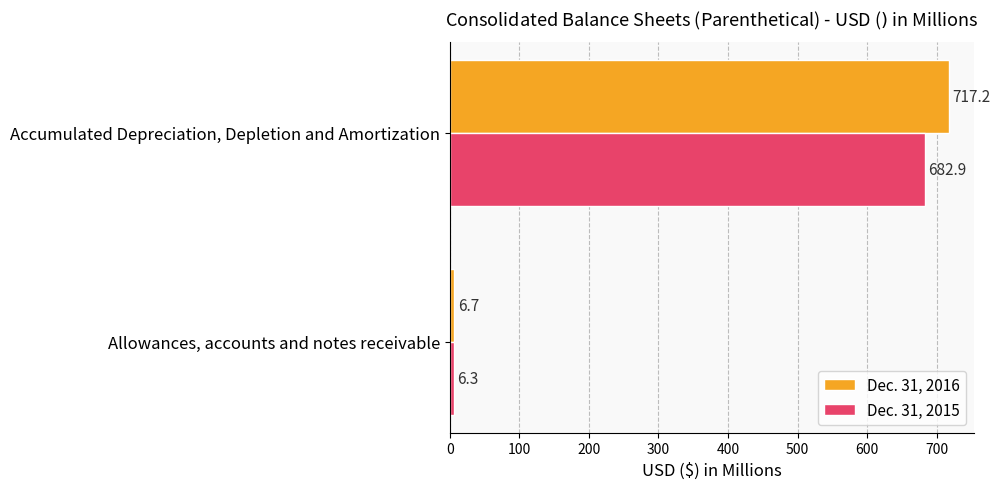

Is it true that Dec. 31, 2015 equals 682.9 at Accumulated Depreciation, Depletion and Amortization?

True